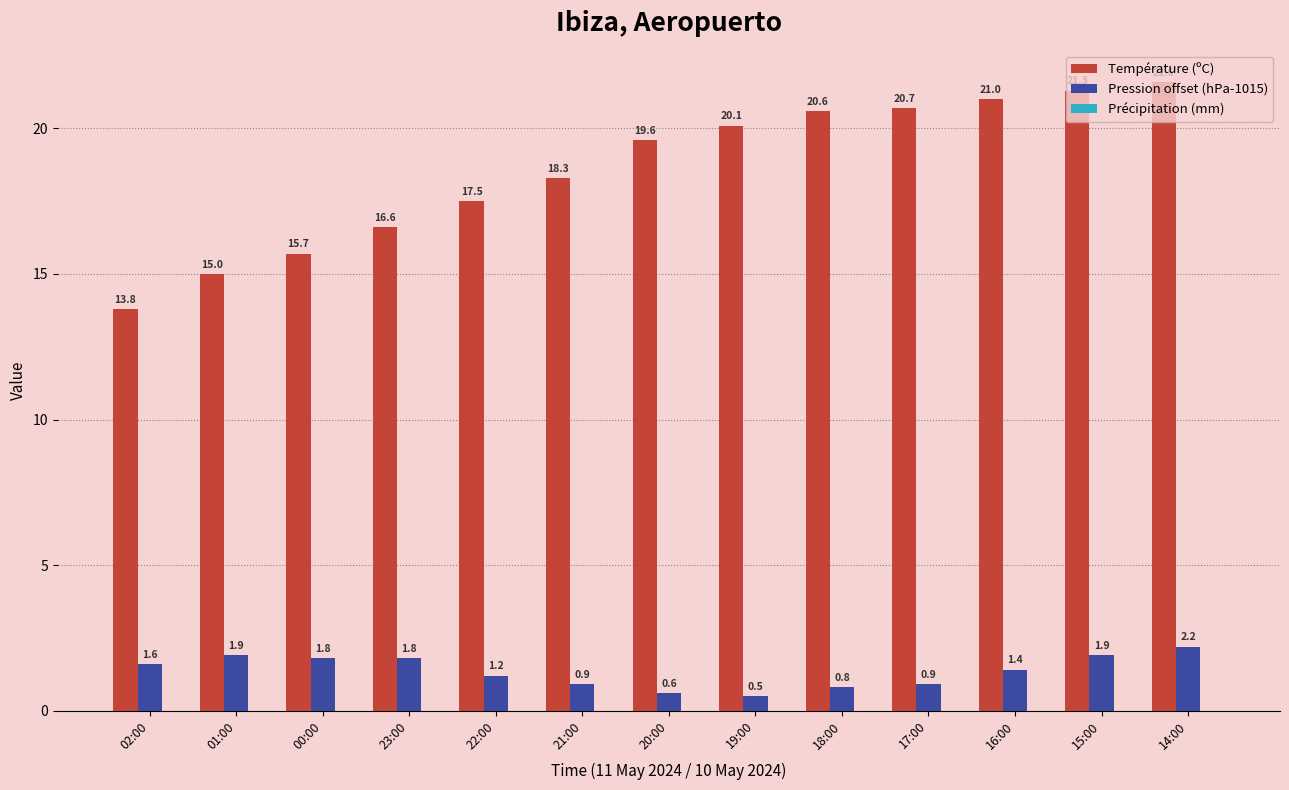

Which category has the lowest value in the Température (ºC) series?

02:00